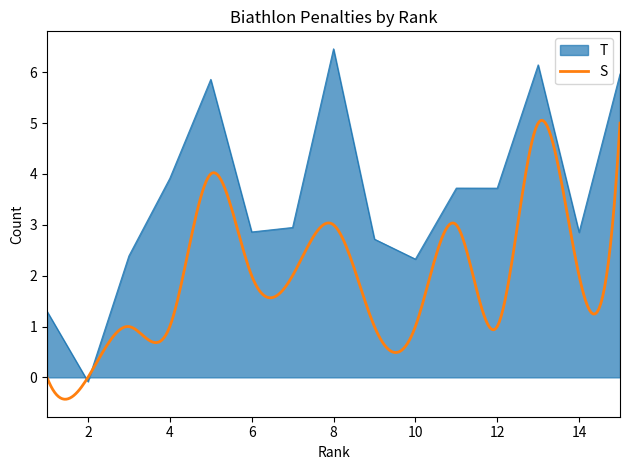

Which category has the highest value in the T series?

8